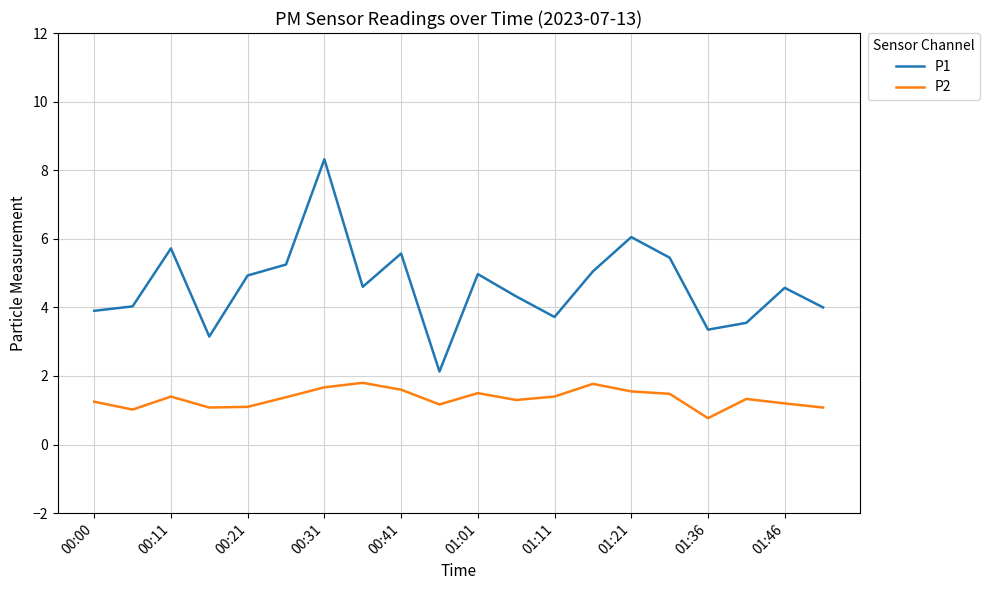

Rank the series by their maximum value, from lowest to highest.

P2, P1